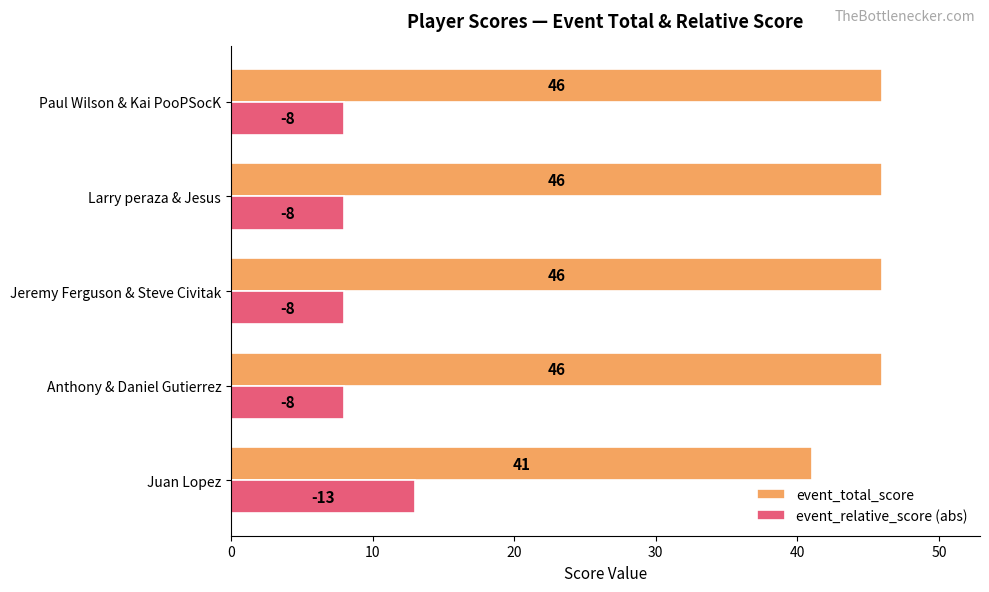

What is the spread (max minus min) of values at Anthony & Daniel Gutierrez?

38